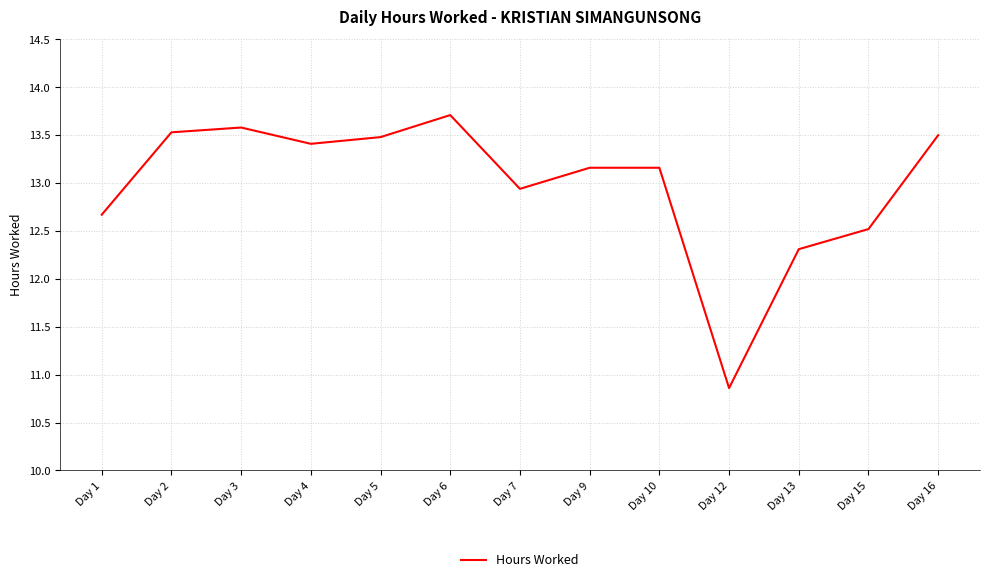

The value at Day 15 is 12.5. True or false?

True